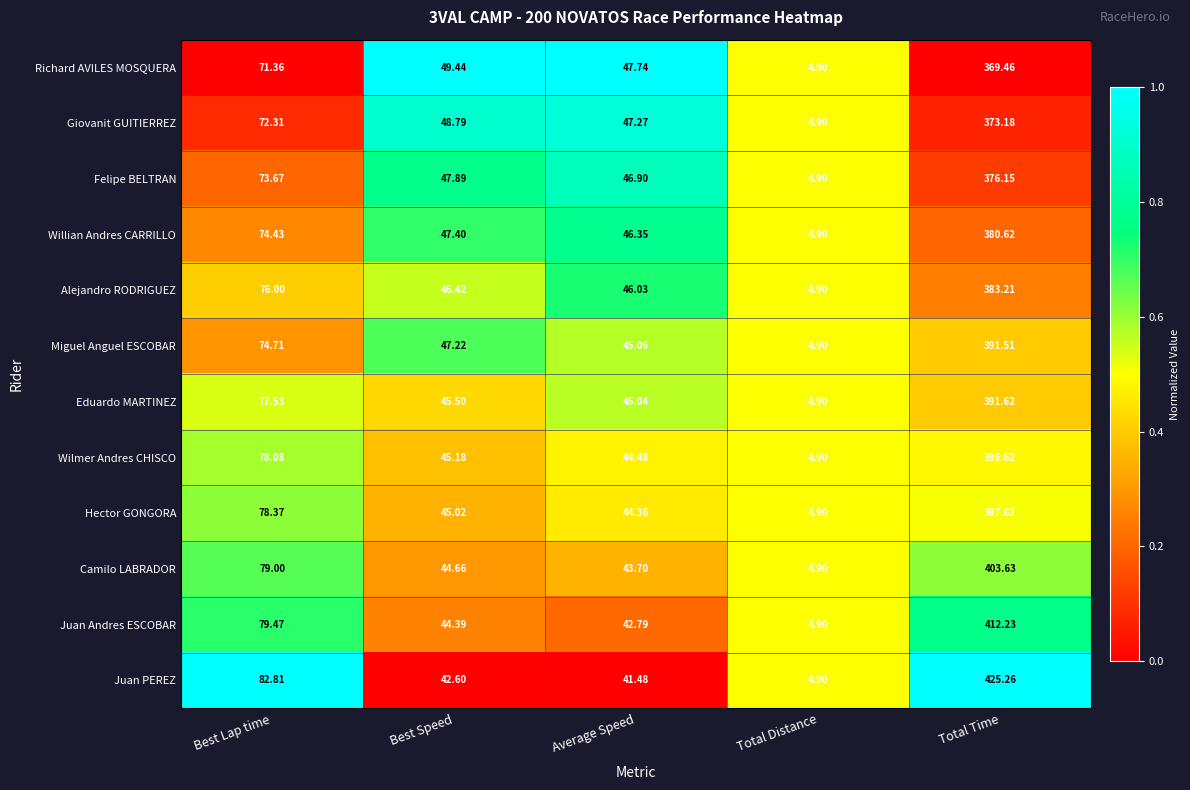

List the series in order of their peak value, highest first.

Juan PEREZ, Juan Andres ESCOBAR, Camilo LABRADOR, Hector GONGORA, Wilmer Andres CHISCO, Eduardo MARTINEZ, Miguel Anguel ESCOBAR, Alejandro RODRIGUEZ, Willian Andres CARRILLO, Felipe BELTRAN, Giovanit GUITIERREZ, Richard AVILES MOSQUERA